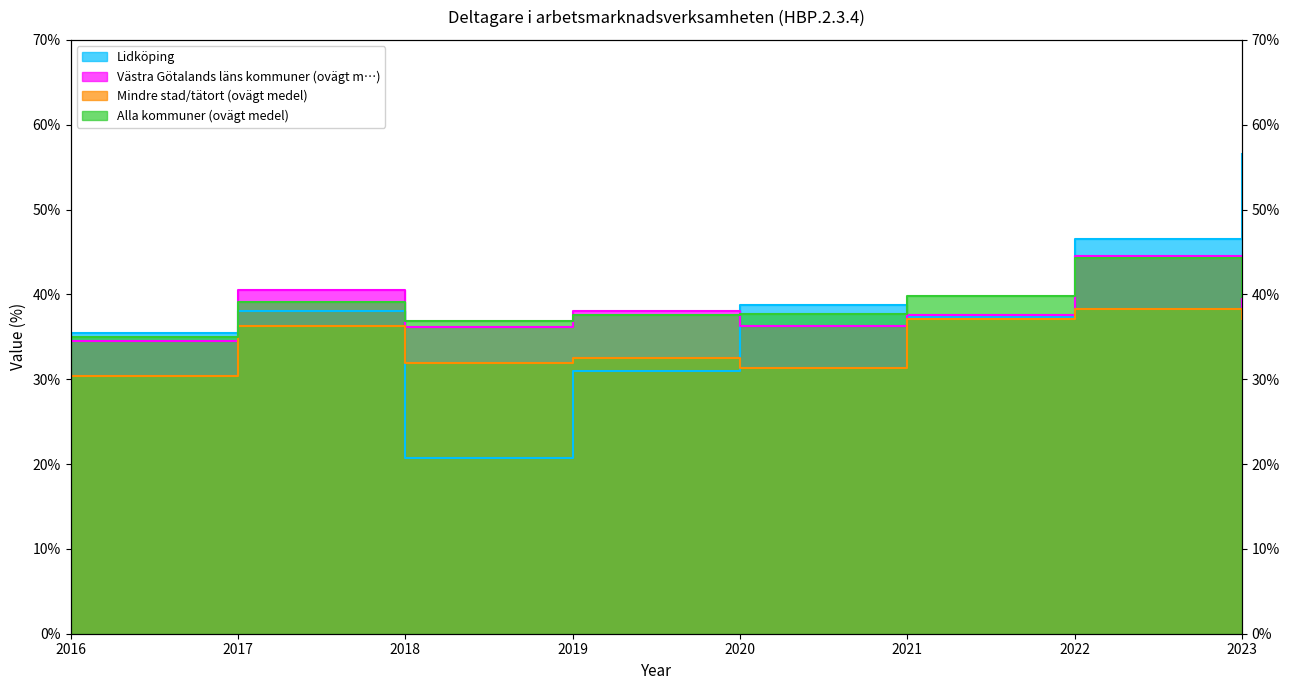

Rank the categories by Mindre stad/tätort (ovägt medel) value from lowest to highest.

2016, 2020, 2018, 2019, 2017, 2021, 2023, 2022